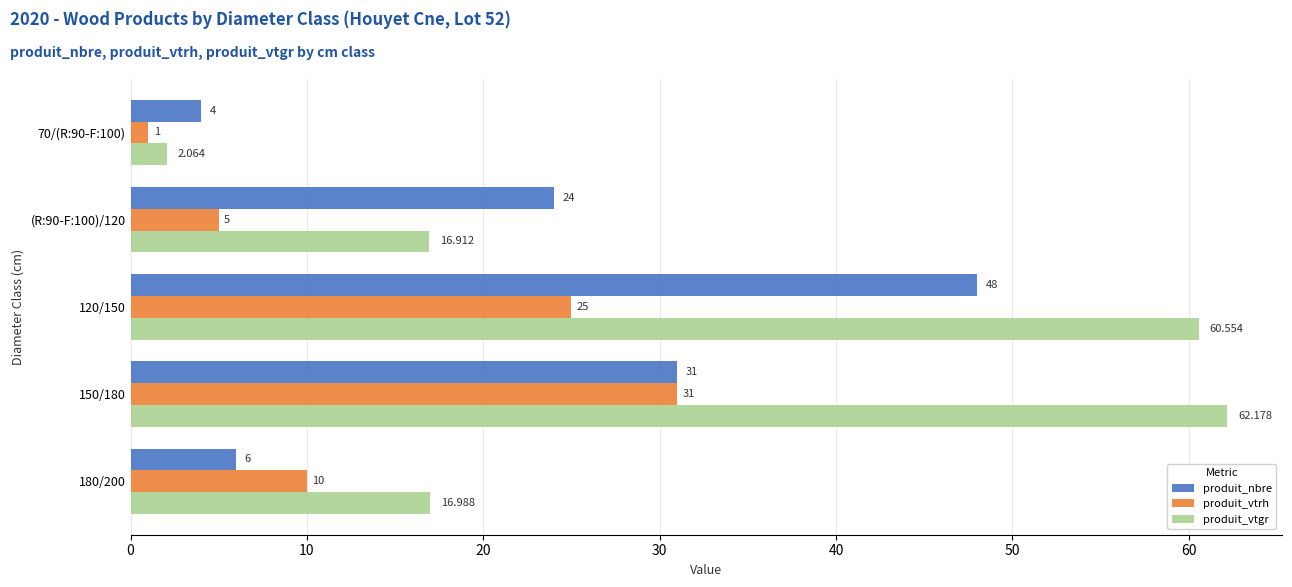

Which series has the largest total across all categories?

produit_vtgr